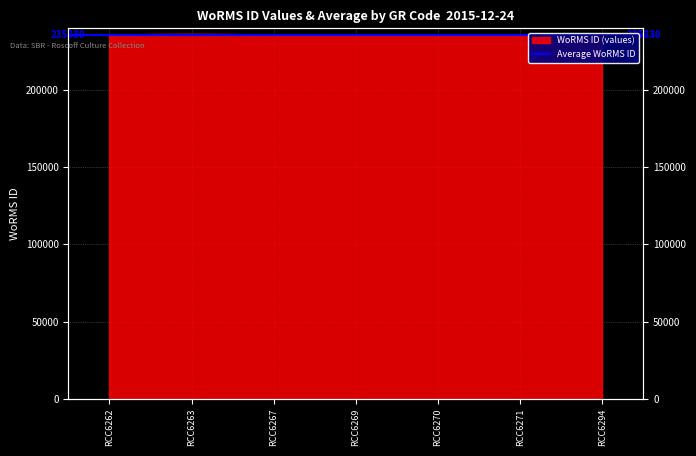

Reading left to right, extract all data points from this chart.

235828	236095	235828	235828	235828	235828	235828